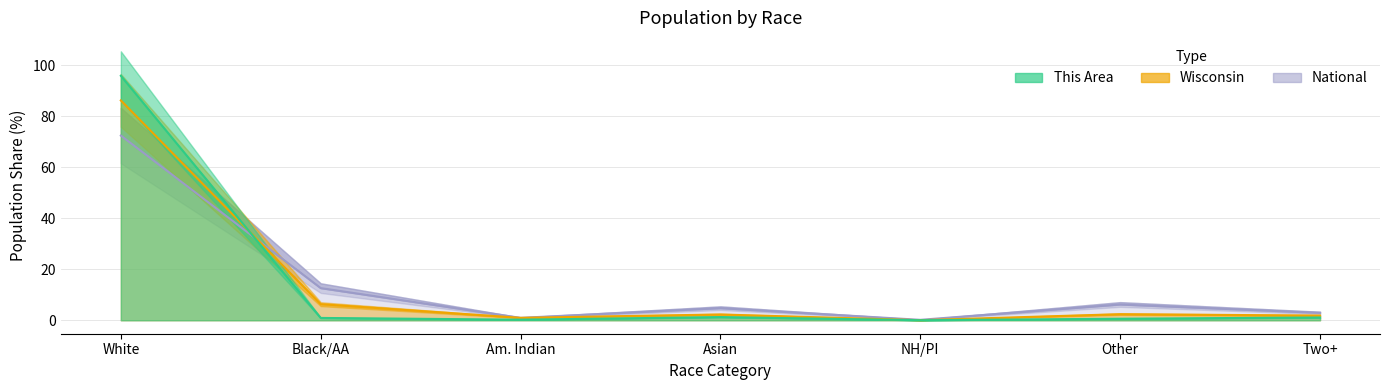

How many data points does each series have?

7